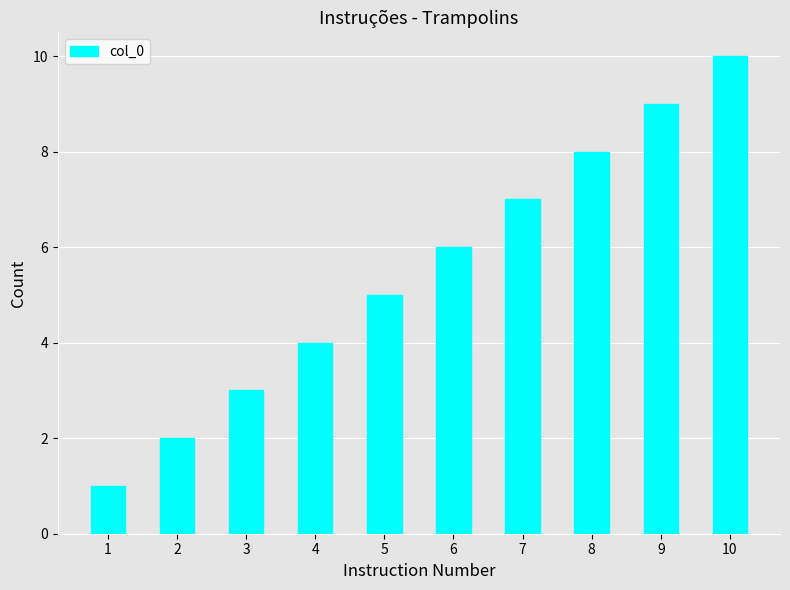

What is the difference between the second highest and second lowest values?

7